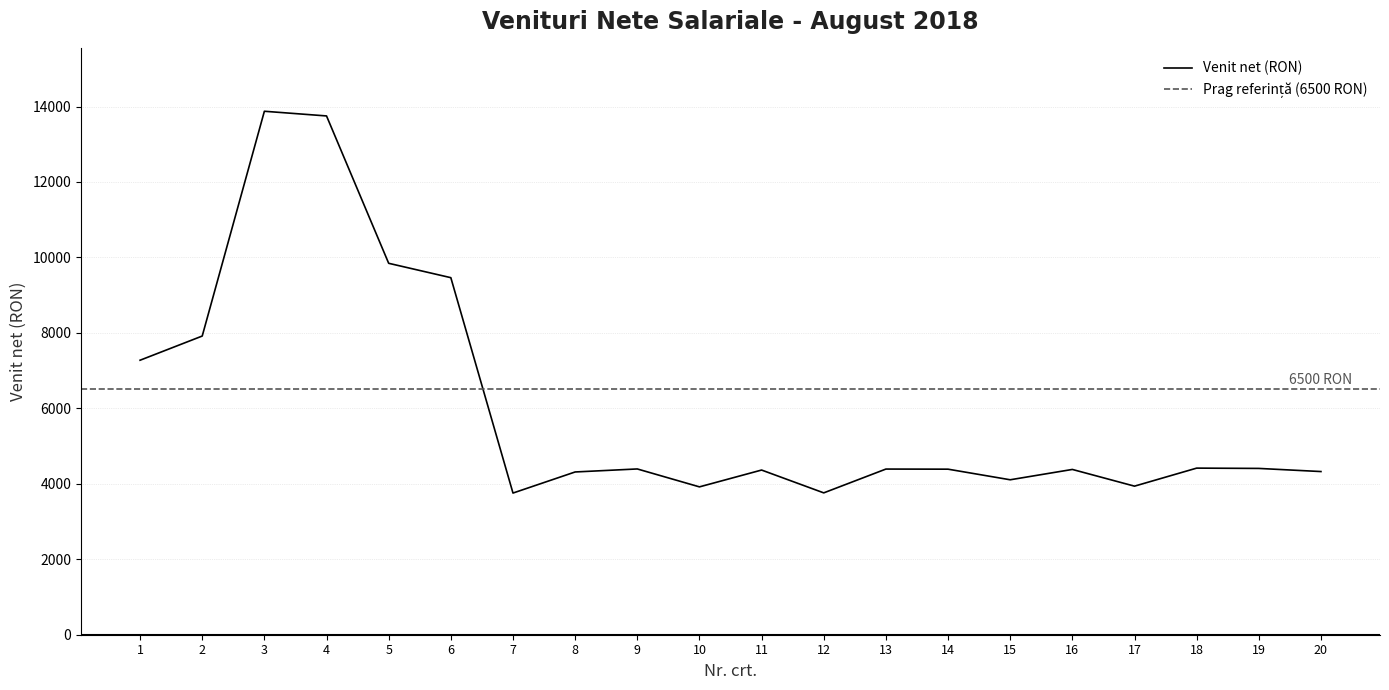

What is the value of the 3rd point from the left?

13875